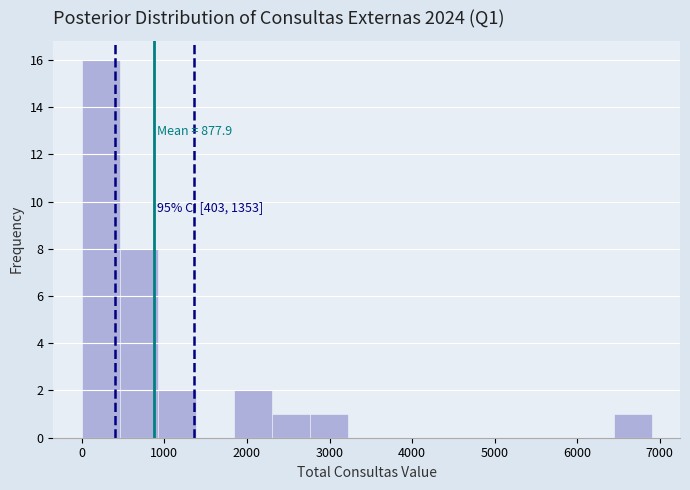

Which range on the x-axis has the tallest bar?

0 to 500